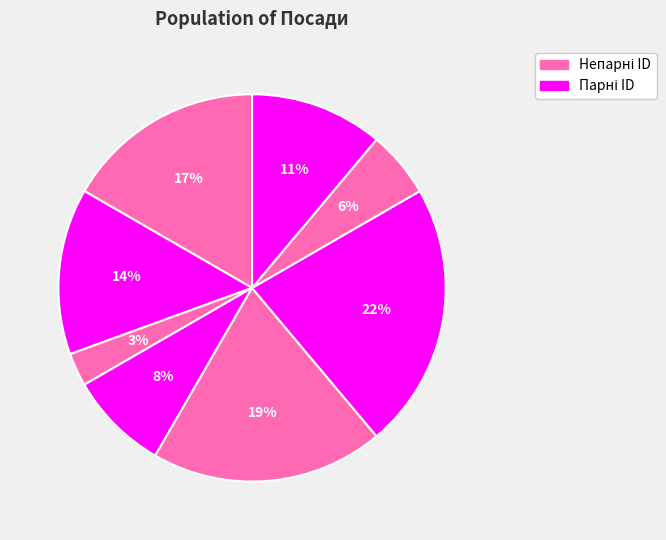

How many slices are in this pie chart?

8